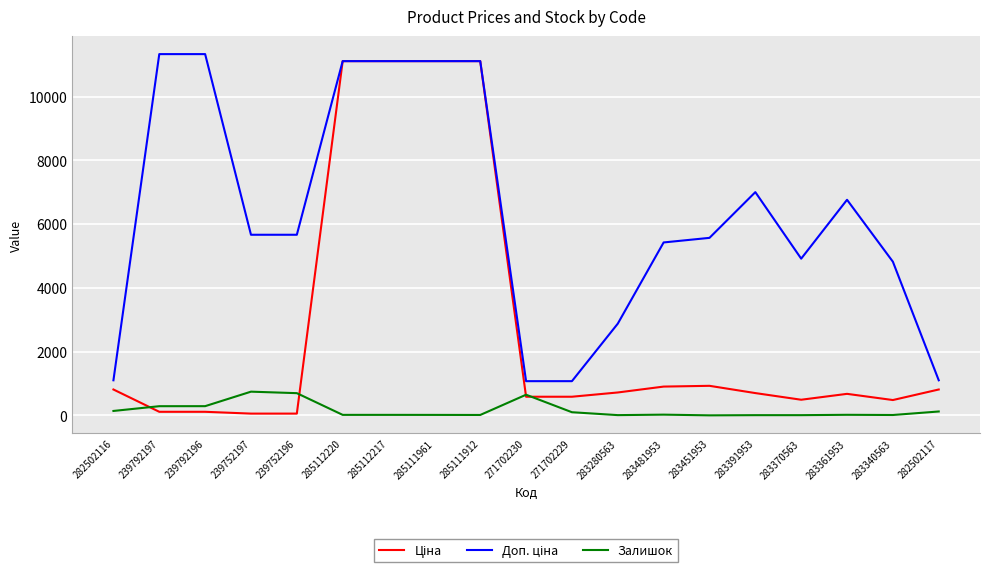

What is the greatest value displayed?

11334.0